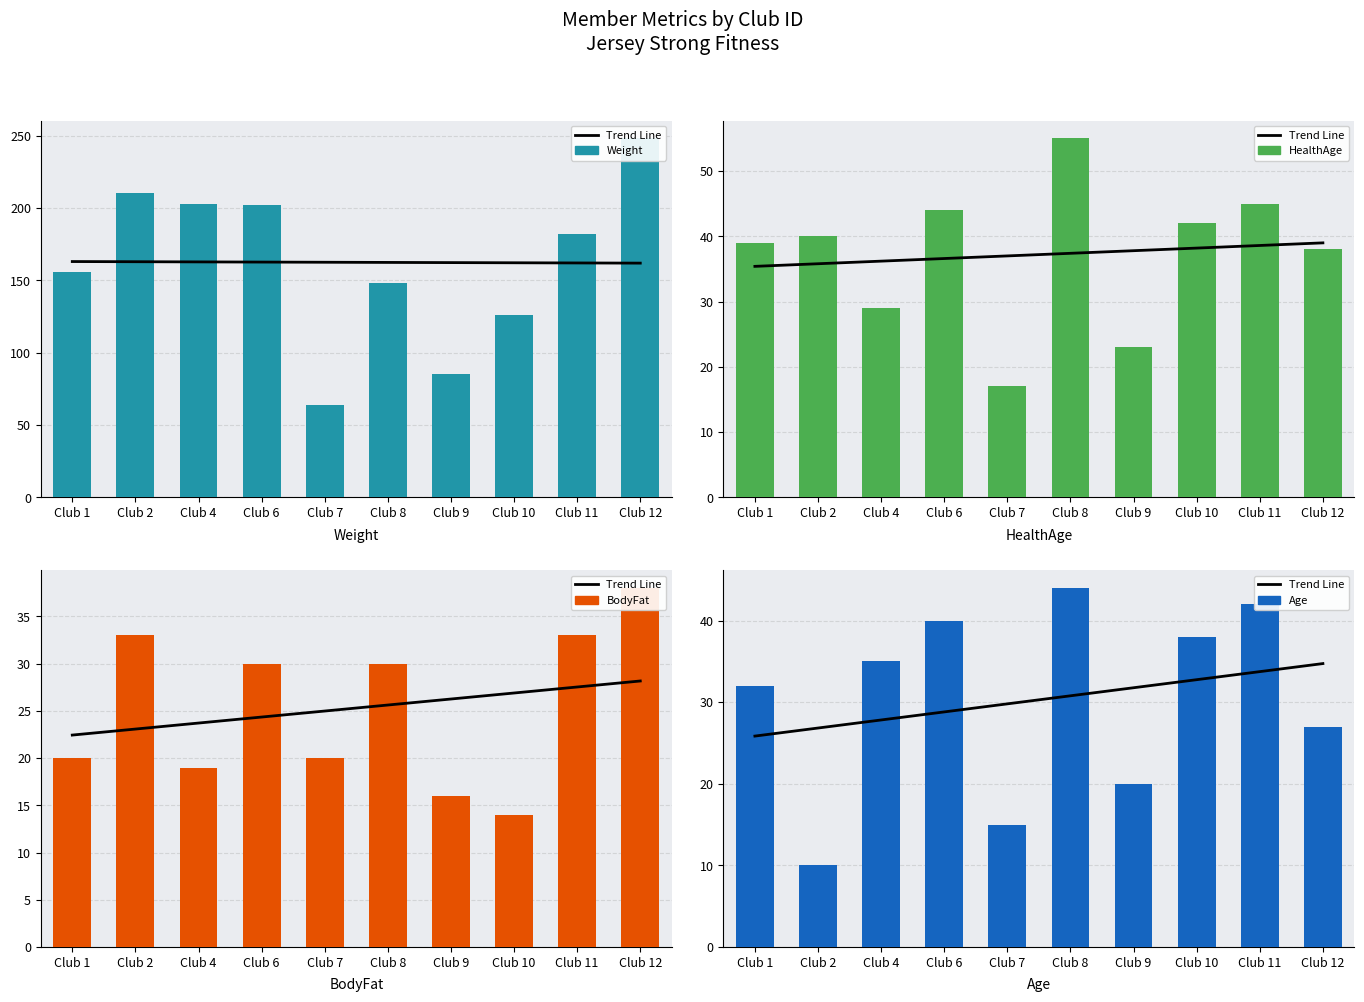

Reading left to right, extract all data points from this chart.

Trend Line: 25.9	26.8	27.8	28.8	29.8	30.8	31.8	32.8	33.8	34.7
Weight: 156.0	210.0	203.0	202.0	64.0	148.0	85.0	126.0	182.0	248.0
HealthAge: 39.0	40.0	29.0	44.0	17.0	55.0	23.0	42.0	45.0	38.0
BodyFat: 20.0	33.0	19.0	30.0	20.0	30.0	16.0	14.0	33.0	38.0
Age: 32.0	10.0	35.0	40.0	15.0	44.0	20.0	38.0	42.0	27.0